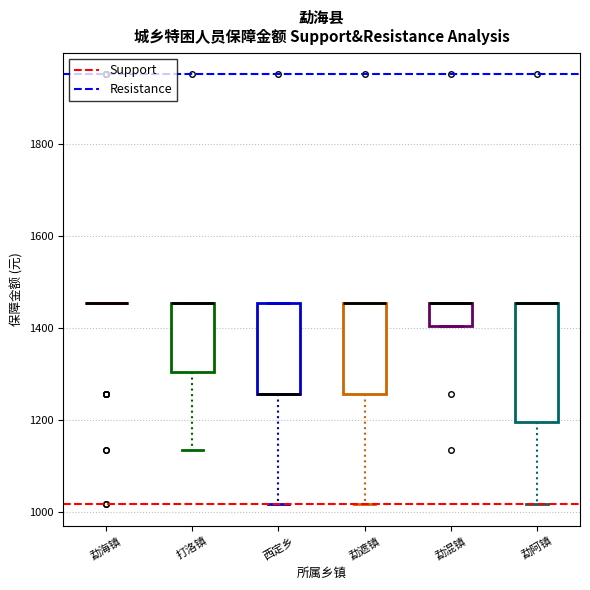

Reading left to right, transcribe this box plot: for each box, give where its median line is, the range the box spans, and where its two whiskers end, as read against the y-axis. The values are not printed on the chart, so give them approximately, as read against the axis.

勐海镇: box collapsed to a line at 1460, whiskers 1460 to 1460
打洛镇: median 1460 (drawn on the box's upper edge), box 1300 to 1460, whiskers 1140 to 1460
西定乡: median 1260 (drawn on the box's lower edge), box 1260 to 1460, whiskers 1020 to 1460
勐遮镇: median 1460 (drawn on the box's upper edge), box 1260 to 1460, whiskers 1020 to 1460
勐混镇: median 1460 (drawn on the box's upper edge), box 1400 to 1460, whiskers 1400 to 1460
勐阿镇: median 1460 (drawn on the box's upper edge), box 1200 to 1460, whiskers 1020 to 1460